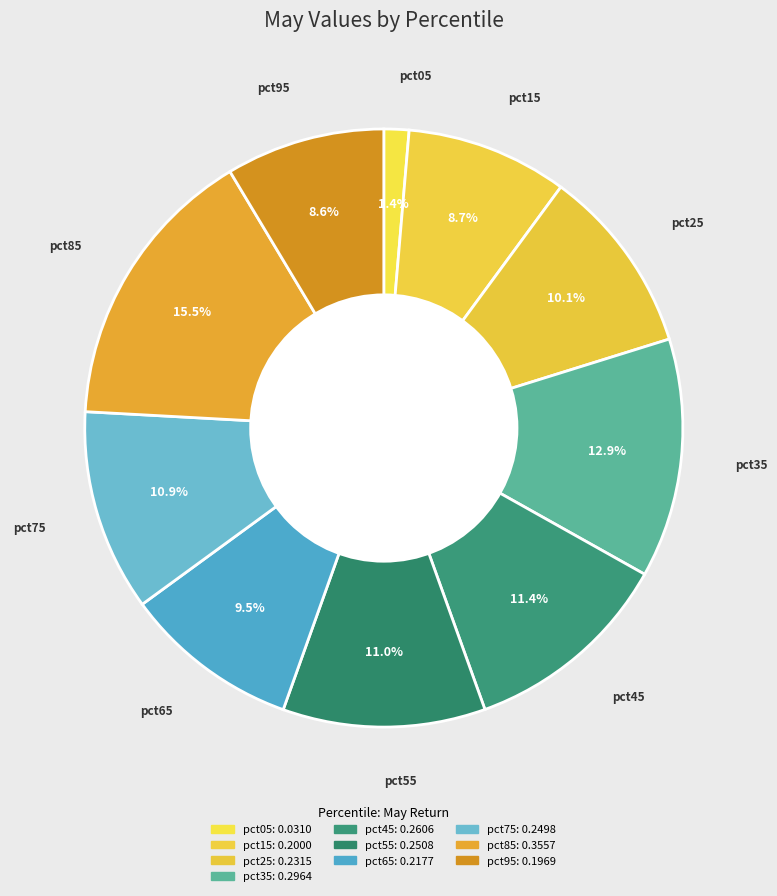

Rank the categories by value from highest to lowest.

pct85, pct35, pct45, pct55, pct75, pct25, pct65, pct15, pct95, pct05